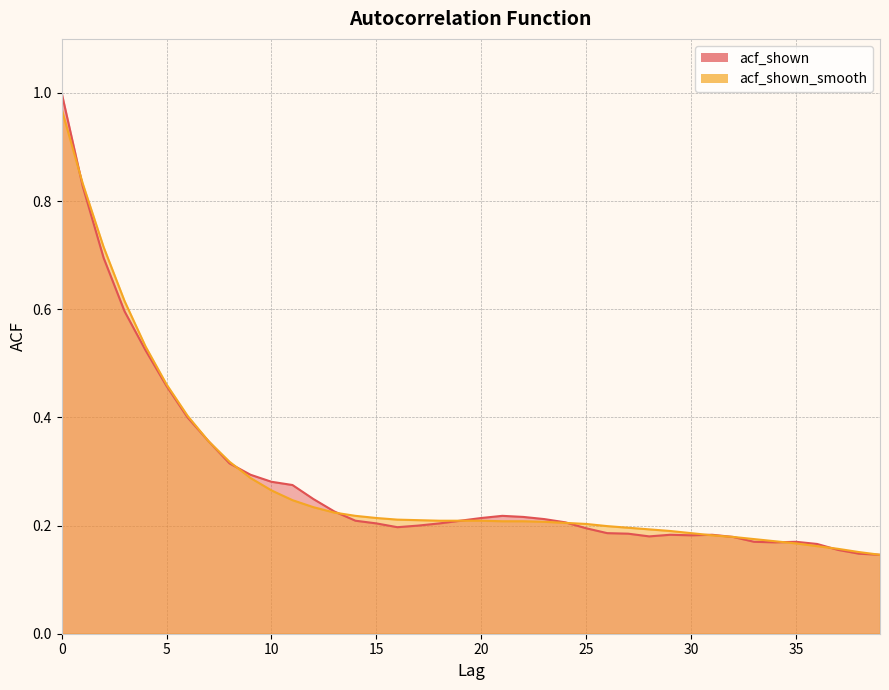

Reading left to right, list all the values displayed in this chart.

acf_shown: 1.0	0.8	0.7	0.6	0.5	0.5	0.4	0.4	0.3	0.3	0.3	0.3	0.2	0.2	0.2	0.2	0.2	0.2	0.2	0.2	0.2	0.2	0.2	0.2	0.2	0.2	0.2	0.2	0.2	0.2	0.2	0.2	0.2	0.2	0.2	0.2	0.2	0.2	0.1	0.1
acf_shown_smooth: 1.0	0.8	0.7	0.6	0.5	0.5	0.4	0.4	0.3	0.3	0.3	0.2	0.2	0.2	0.2	0.2	0.2	0.2	0.2	0.2	0.2	0.2	0.2	0.2	0.2	0.2	0.2	0.2	0.2	0.2	0.2	0.2	0.2	0.2	0.2	0.2	0.2	0.2	0.2	0.1